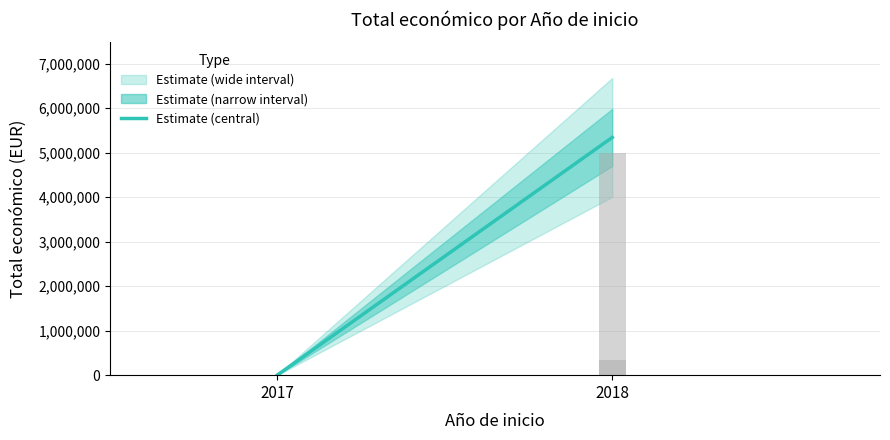

At which category does the chart reach its peak across all series?

2018